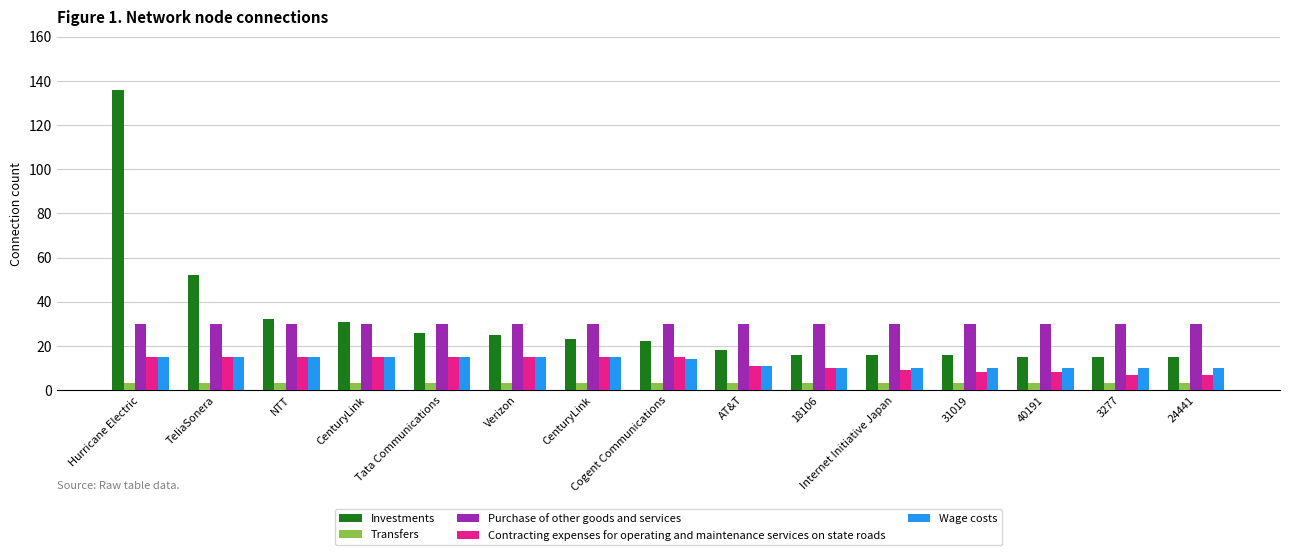

What is the smallest value displayed?

3